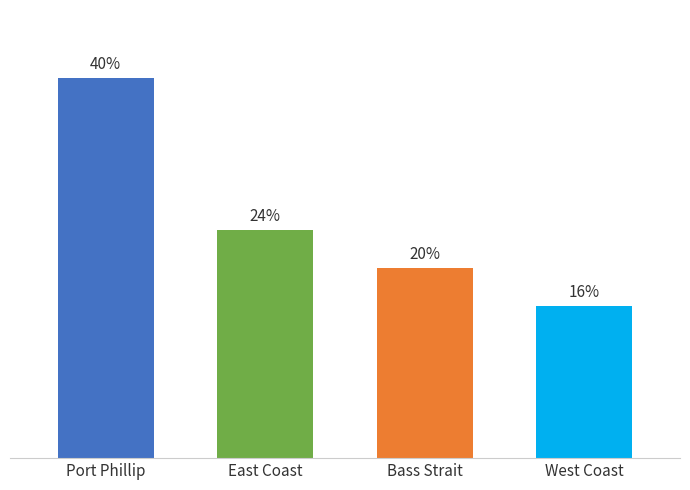

List the labels in order of value, smallest first.

West Coast, Bass Strait, East Coast, Port Phillip